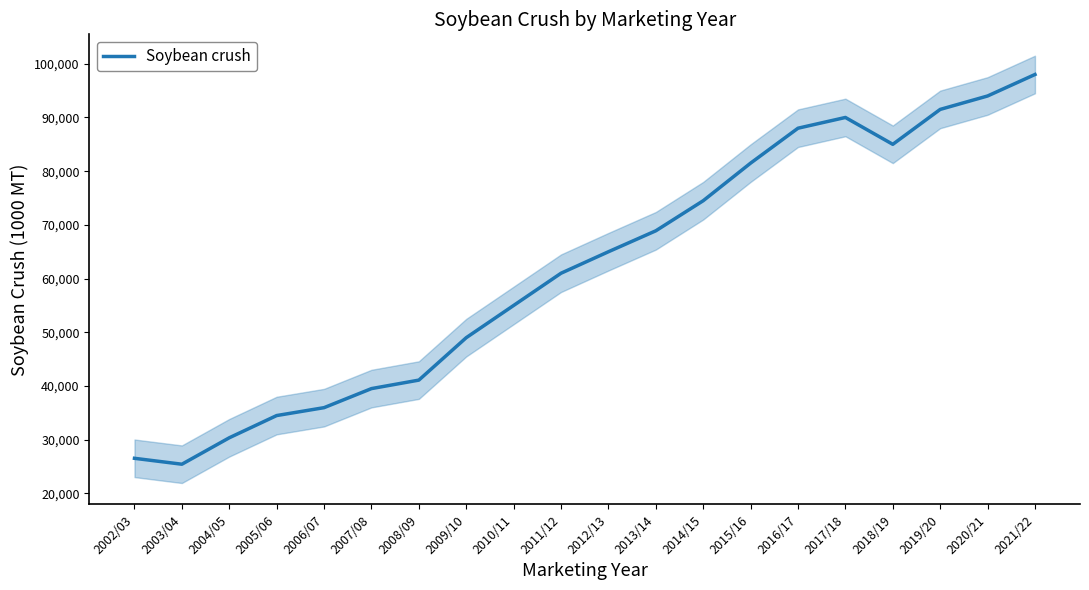

Rank the categories by value from highest to lowest.

2021/22, 2020/21, 2019/20, 2017/18, 2016/17, 2018/19, 2015/16, 2014/15, 2013/14, 2012/13, 2011/12, 2010/11, 2009/10, 2008/09, 2007/08, 2006/07, 2005/06, 2004/05, 2002/03, 2003/04